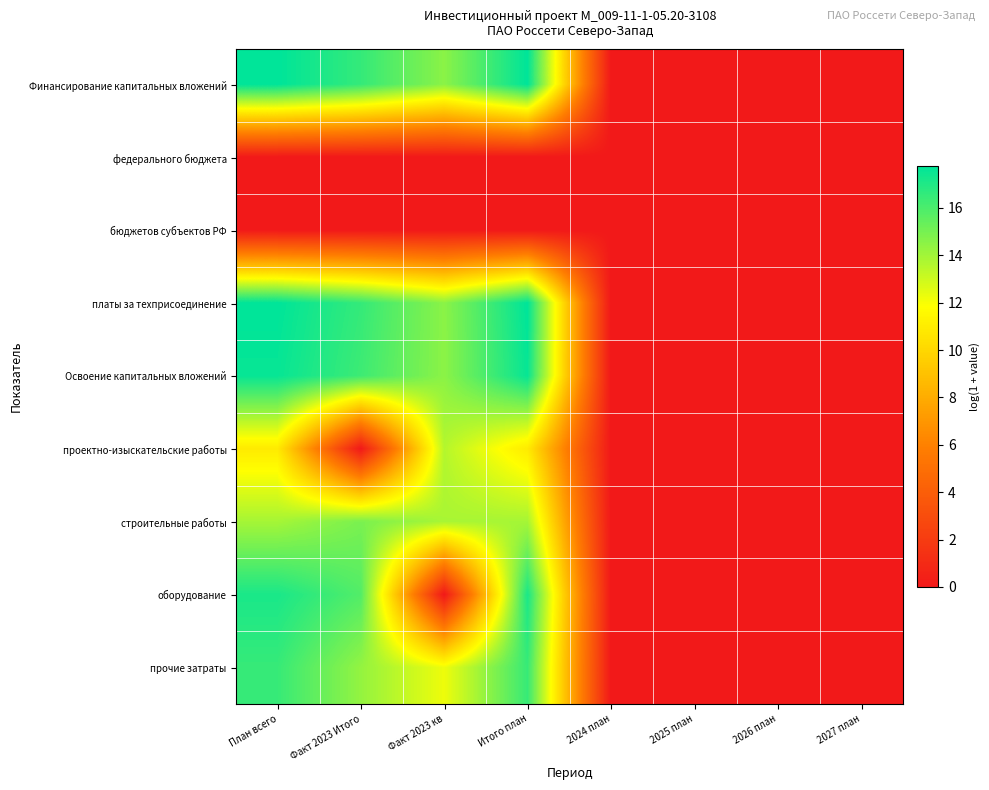

Between 2027 план and Факт 2023 Итого, which is larger?

Факт 2023 Итого